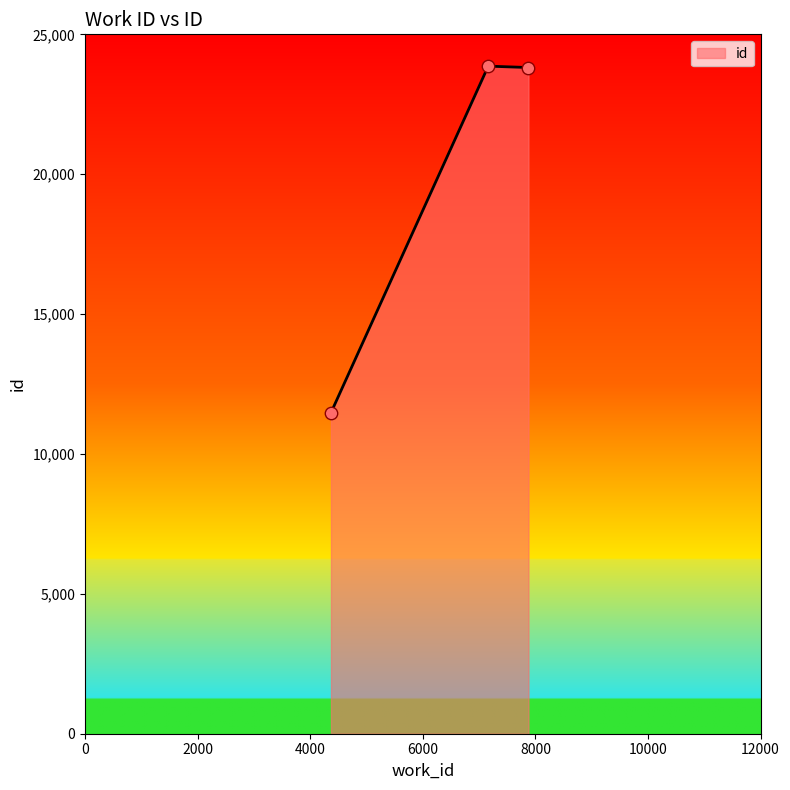

What is the difference between the maximum and minimum values?

12388